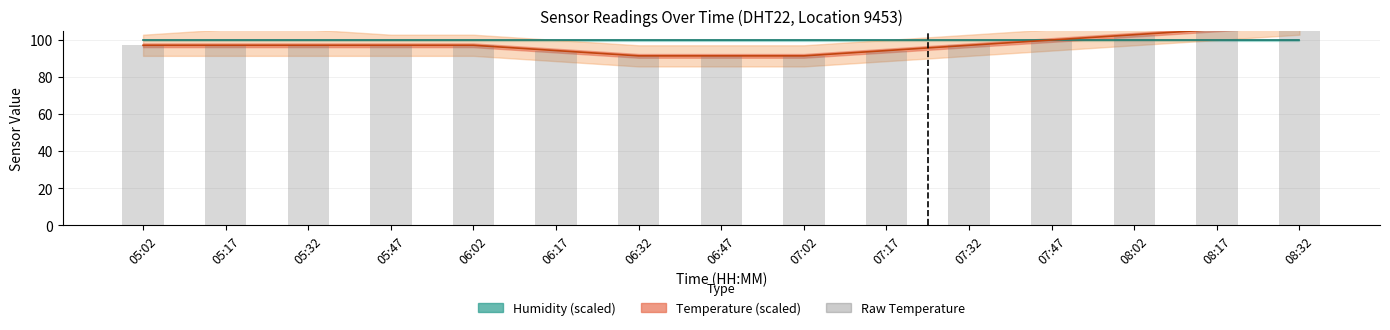

What is the highest value of the temperature line series?

108.5